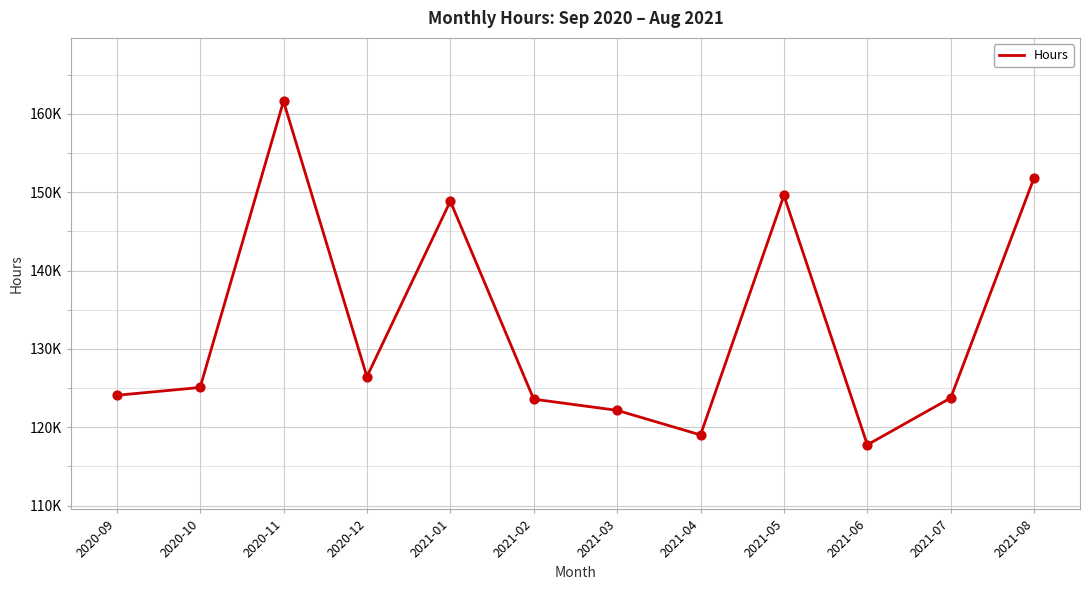

What is the change in value from 2021-01 to 2021-04?

-29815.5